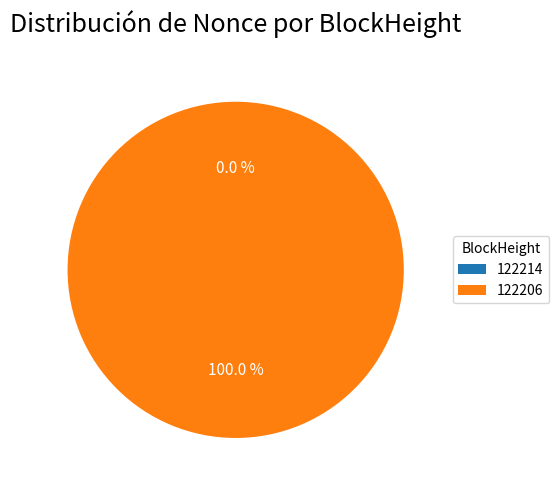

Count the number of slices in the pie.

2